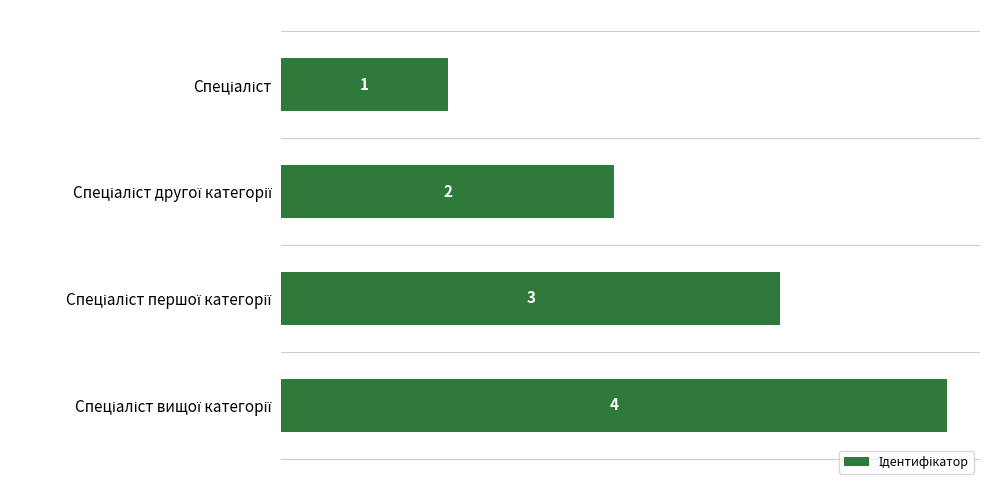

What is the minimum value shown in the chart?

1